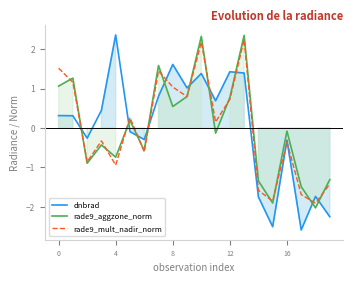

Which series has the largest range (max minus min)?

dnbrad